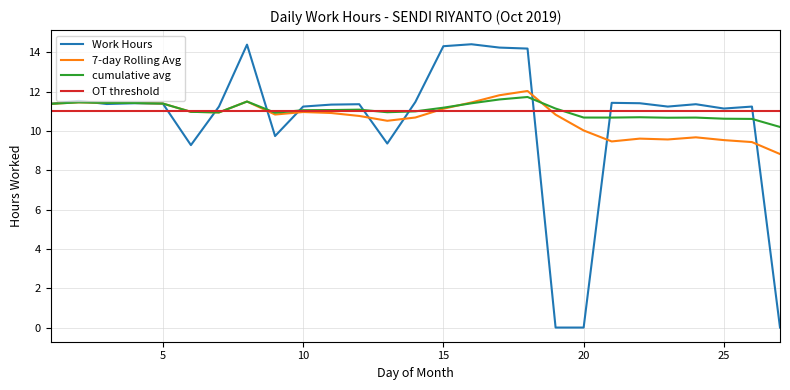

Which series has the largest range (max minus min)?

Work Hours